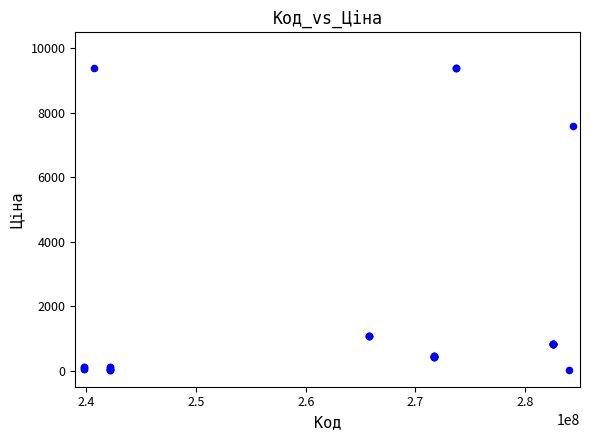

What Y value in the scatter plot is closest to 4699?

7596.5